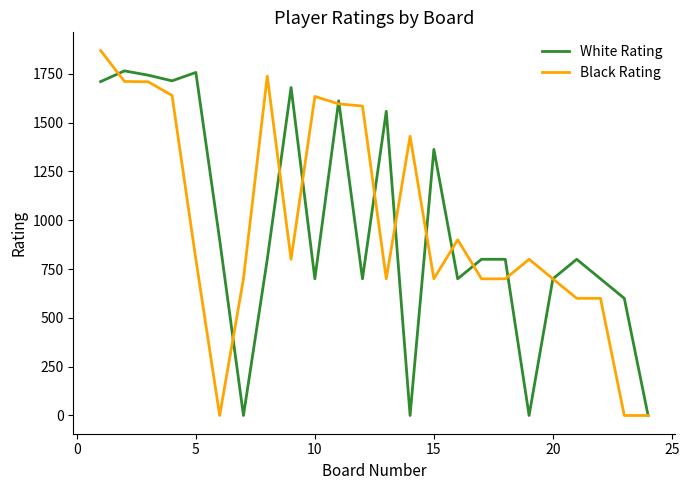

Rank the series by their maximum value, from lowest to highest.

White Rating, Black Rating